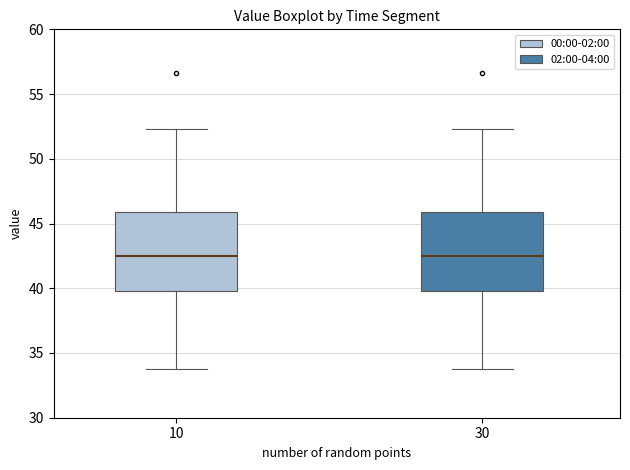

Reading left to right, transcribe this box plot: for each box, give where its median line is, the range the box spans, and where its two whiskers end, as read against the y-axis. The values are not printed on the chart, so give them approximately, as read against the axis.

10: median 42.5, box 40.0 to 46.0, whiskers 34.0 to 52.5
30: median 42.5, box 40.0 to 46.0, whiskers 34.0 to 52.5